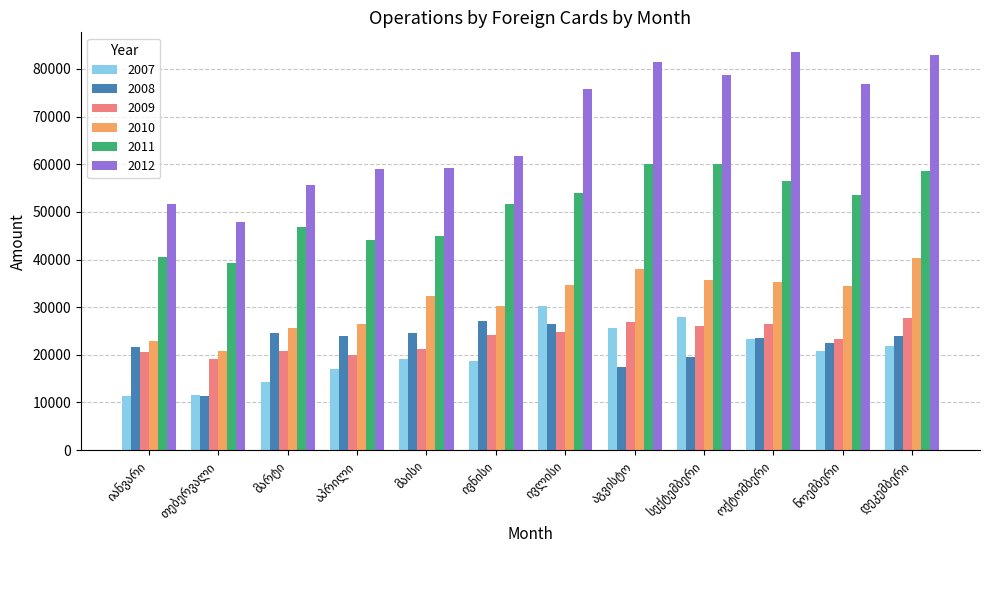

Which series has the widest spread of values?

2012